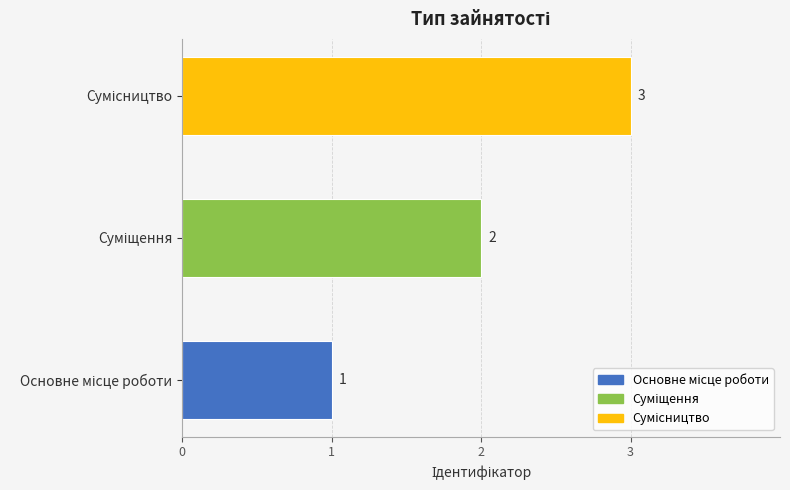

What is the sum of all values?

6